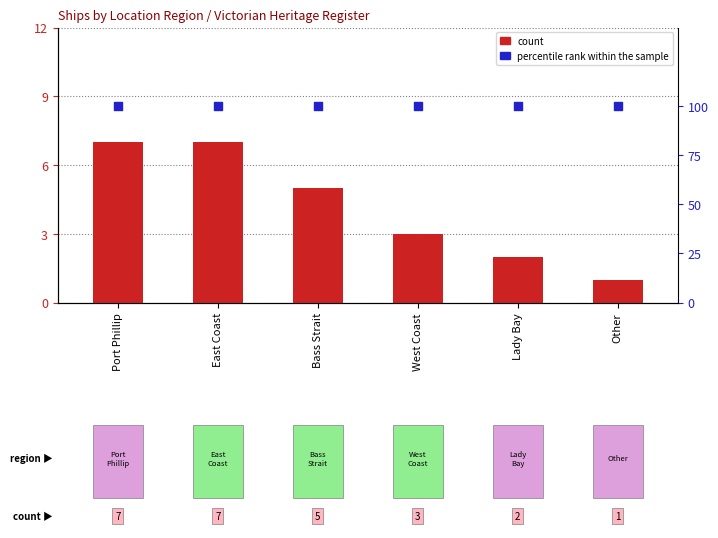

Which series reaches the minimum Y coordinate?

count